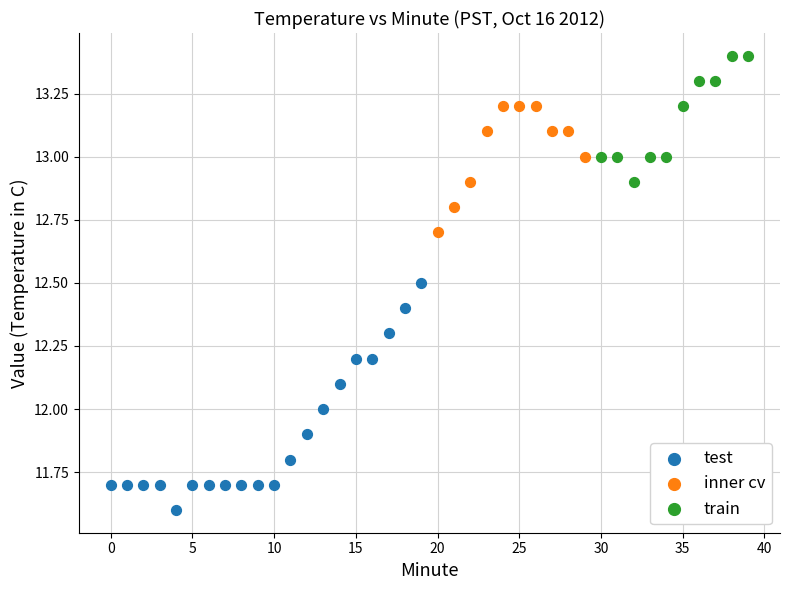

Which series contains the lowest Y value?

test